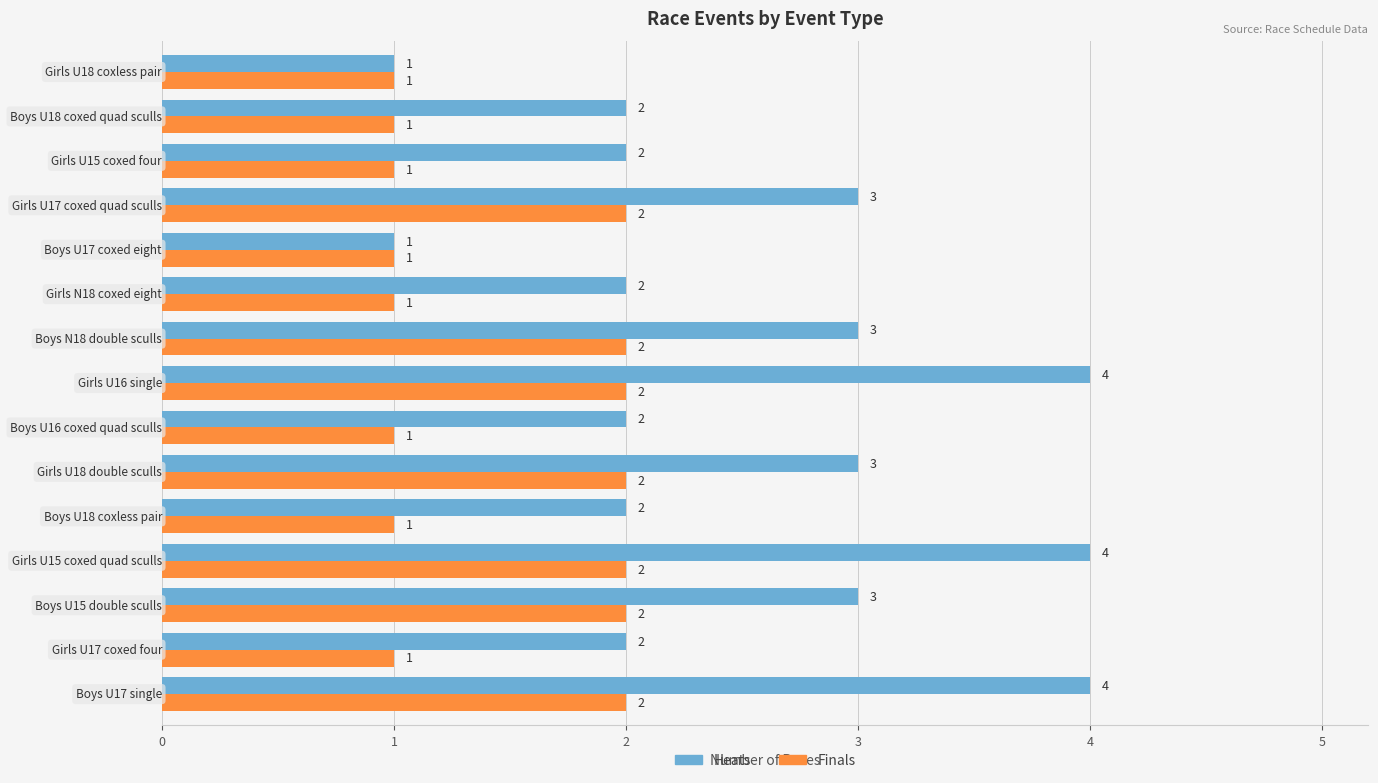

List the series in order of their peak value, lowest first.

Finals, Heats